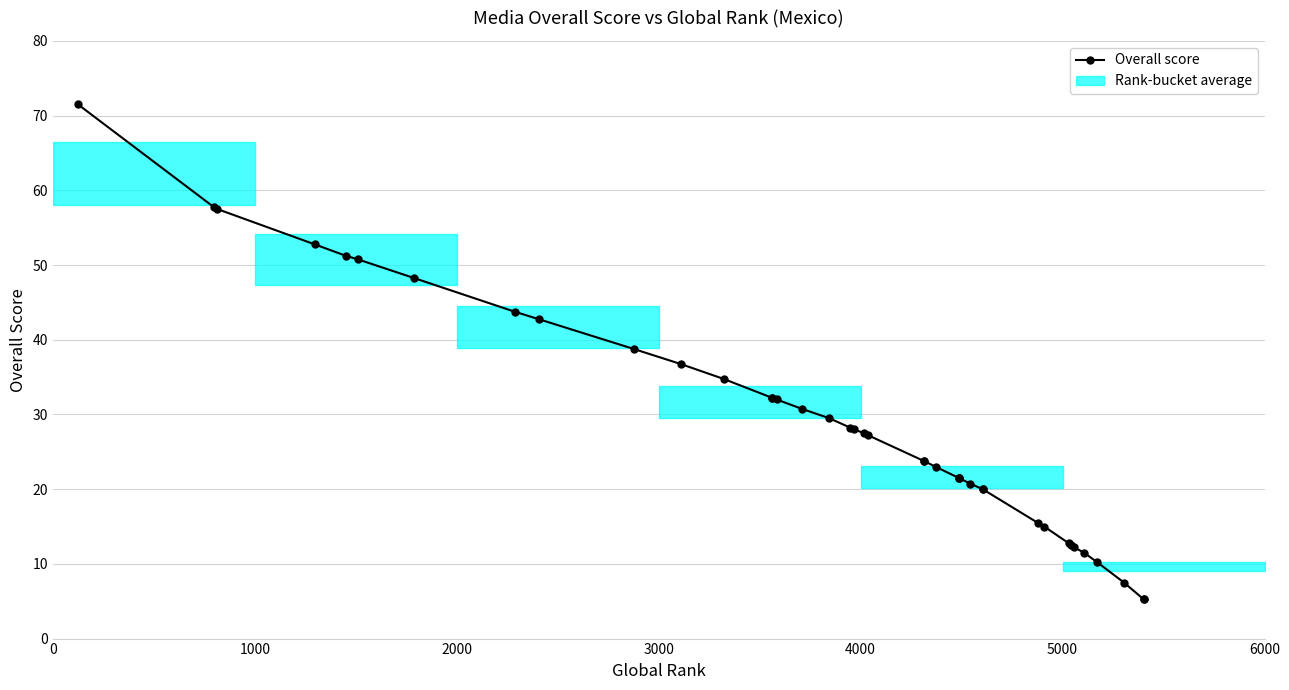

What is the value of the 39th point from the left?

5.2